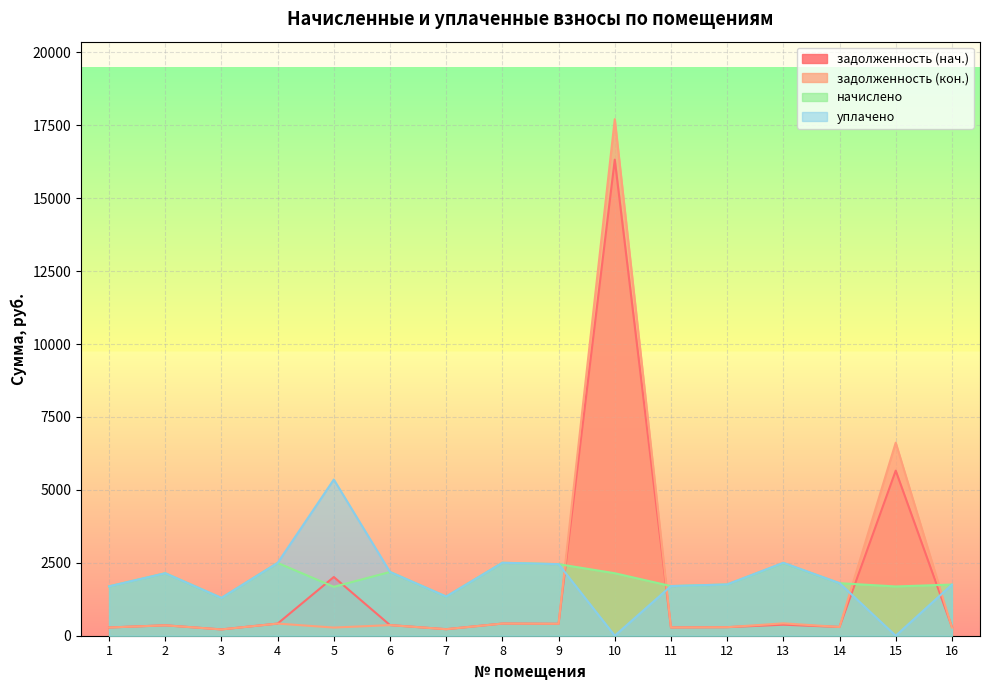

What is the value of the задолженность (кон.) point at the 9th from the left?

409.0